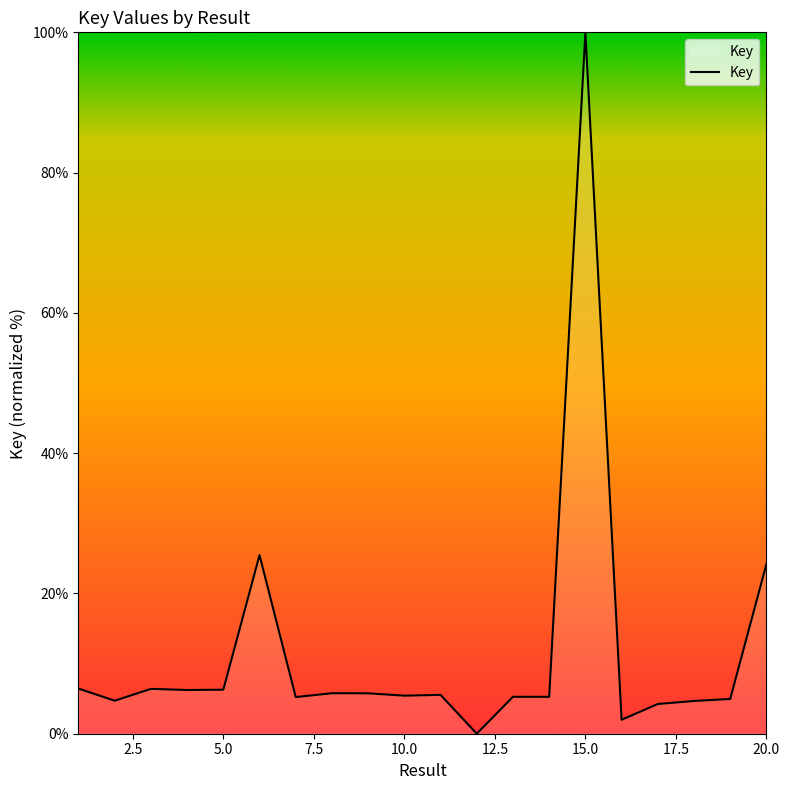

What is the greatest value displayed?

100.0